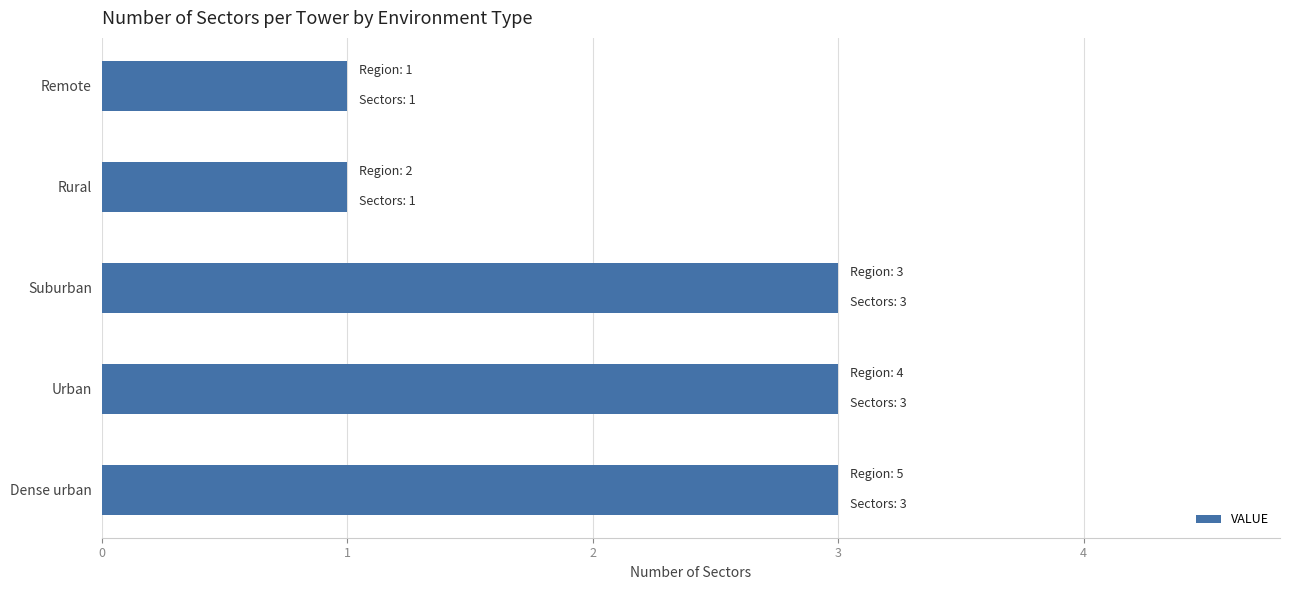

What is the maximum value shown in the chart?

3